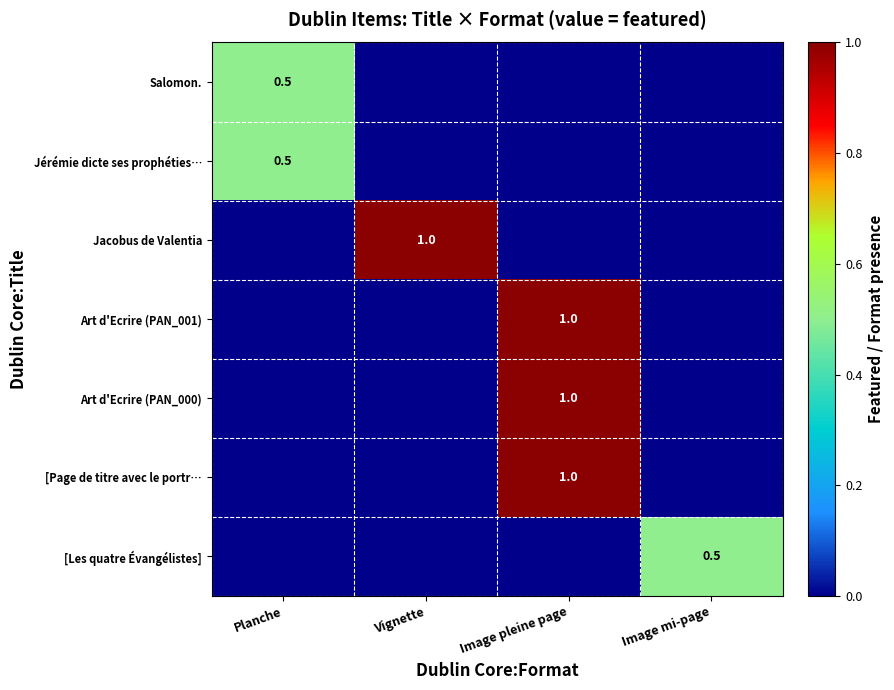

The Salomon. series shows 0.5 at Planche. True or false?

True